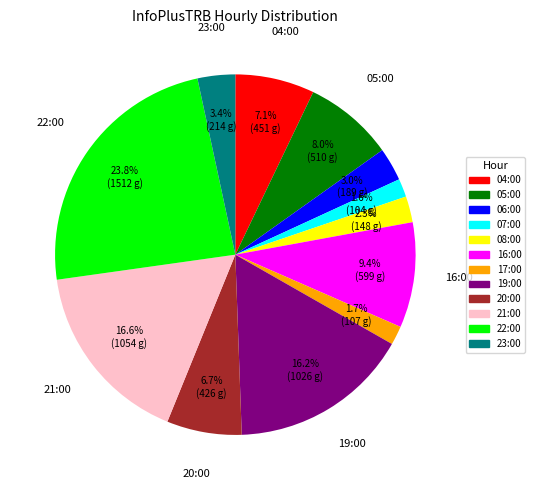

What is the largest slice in the pie chart?

22:00